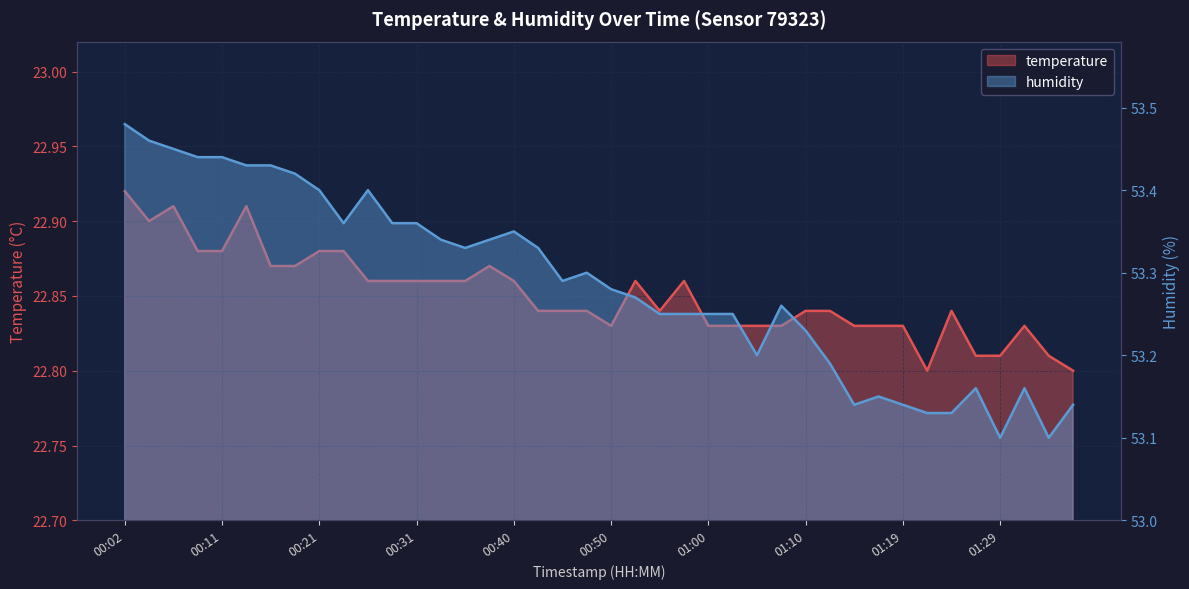

What is the maximum value shown in the chart?

53.5